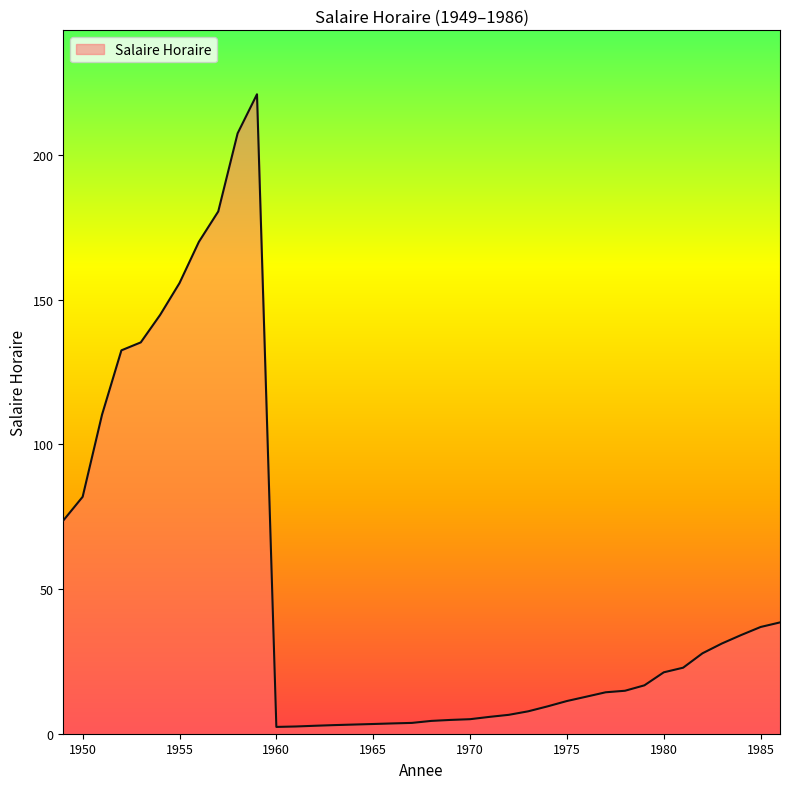

How many values are below 16?

19